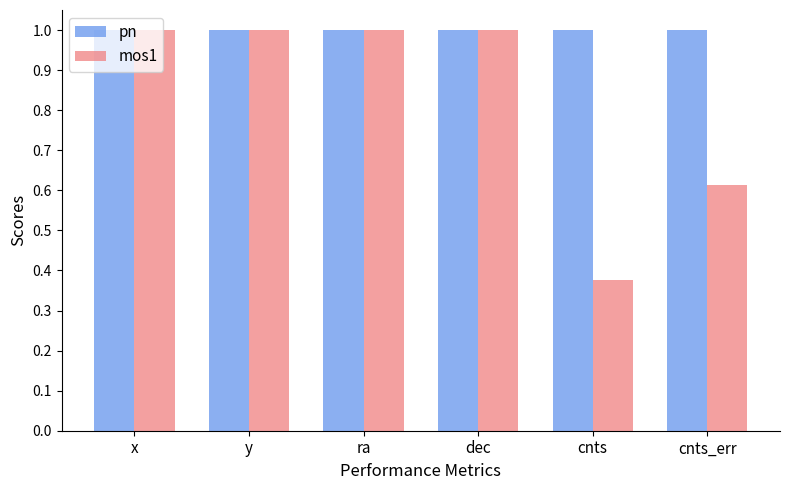

What is the average value of the mos1 series?

0.8